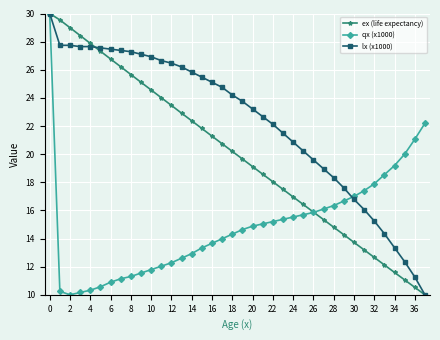

True or false: ex (life expectancy) has more than 1 interior local peaks.

False